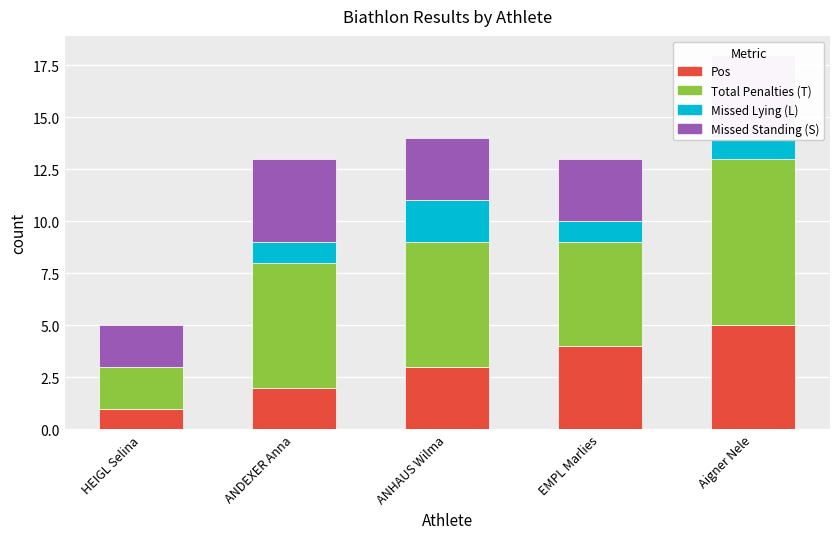

The value of Pos at ANDEXER Anna is 3. True or false?

False